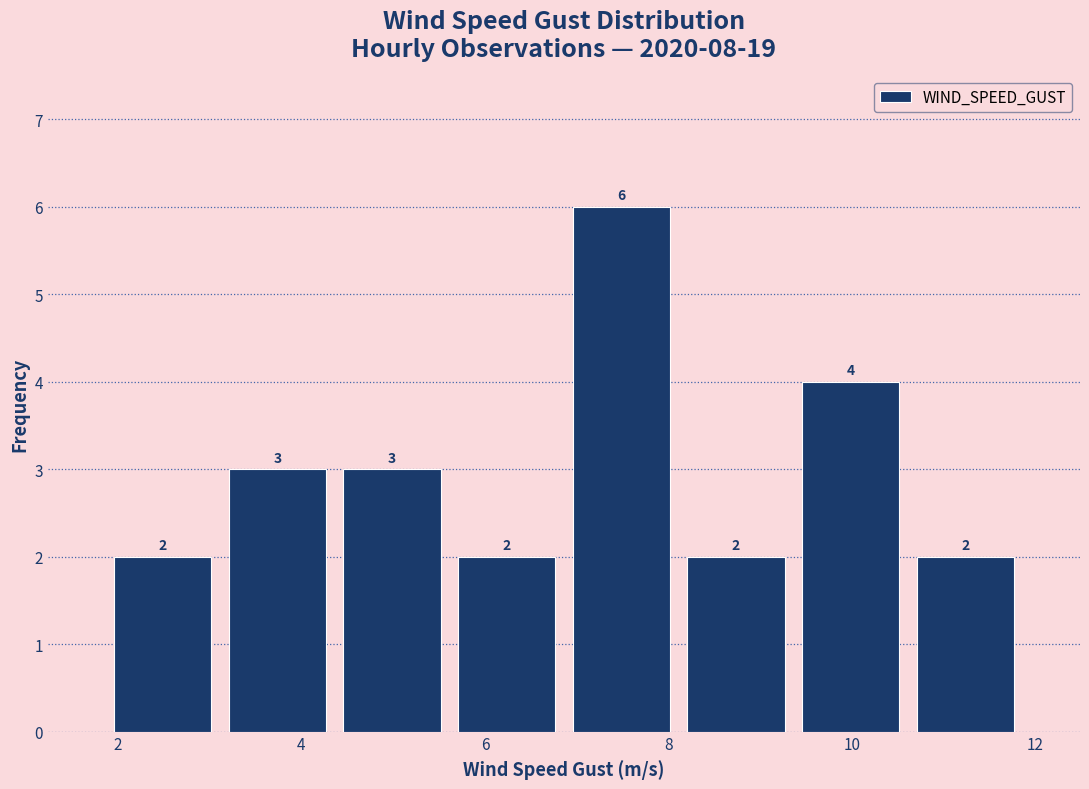

Reading left to right, list every bar in this chart as the range it spans on the x-axis followed by its height. The bar edges are not printed on the chart, so give them approximately, as read against the axis.

1.8 to 3.2: 2
3.2 to 4.4: 3
4.4 to 5.6: 3
5.6 to 6.8: 2
6.8 to 8.2: 6
8.2 to 9.4: 2
9.4 to 10.6: 4
10.6 to 11.8: 2